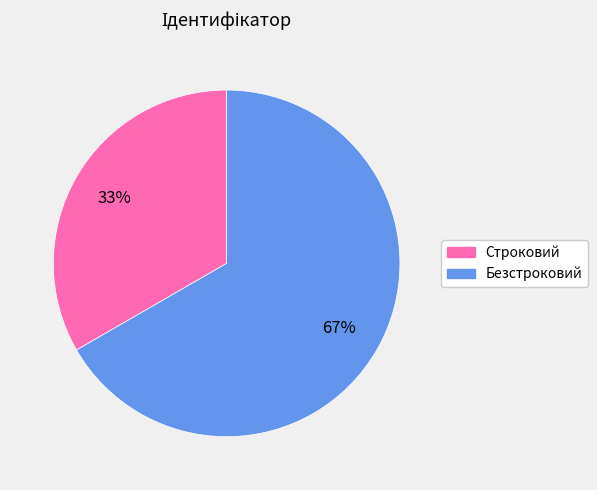

What is the ratio of the value at Строковий to the value at Безстроковий?

0.5